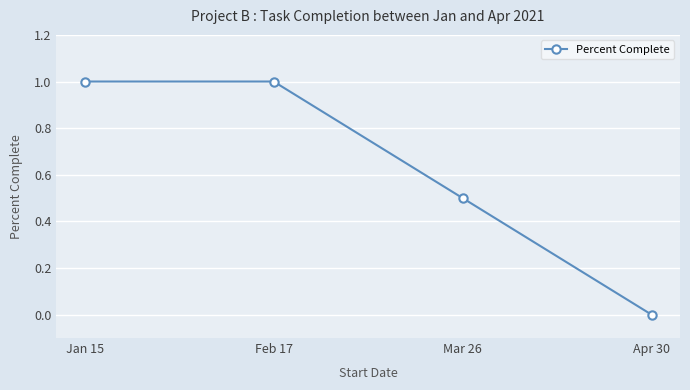

Reading left to right, list all the values displayed in this chart.

Jan 15=1.0	Feb 17=1.0	Mar 26=0.5	Apr 30=0.0